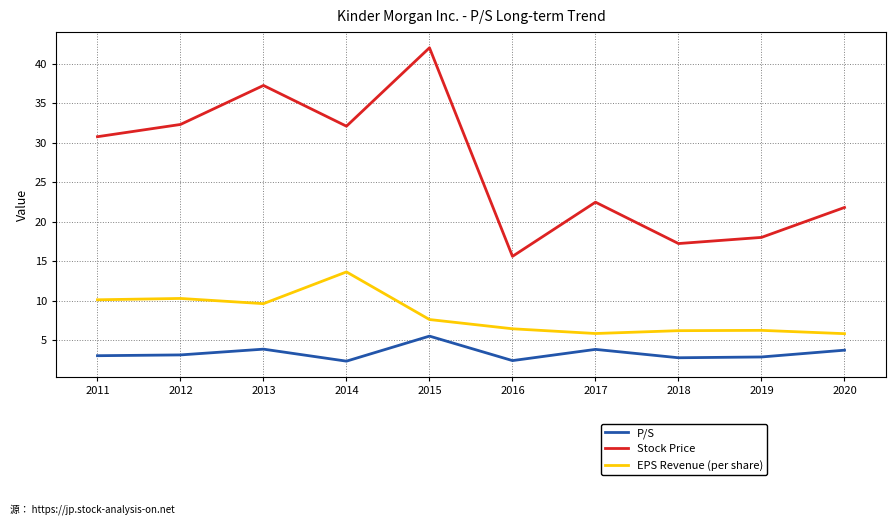

Where is the first local minimum for Stock Price?

2014